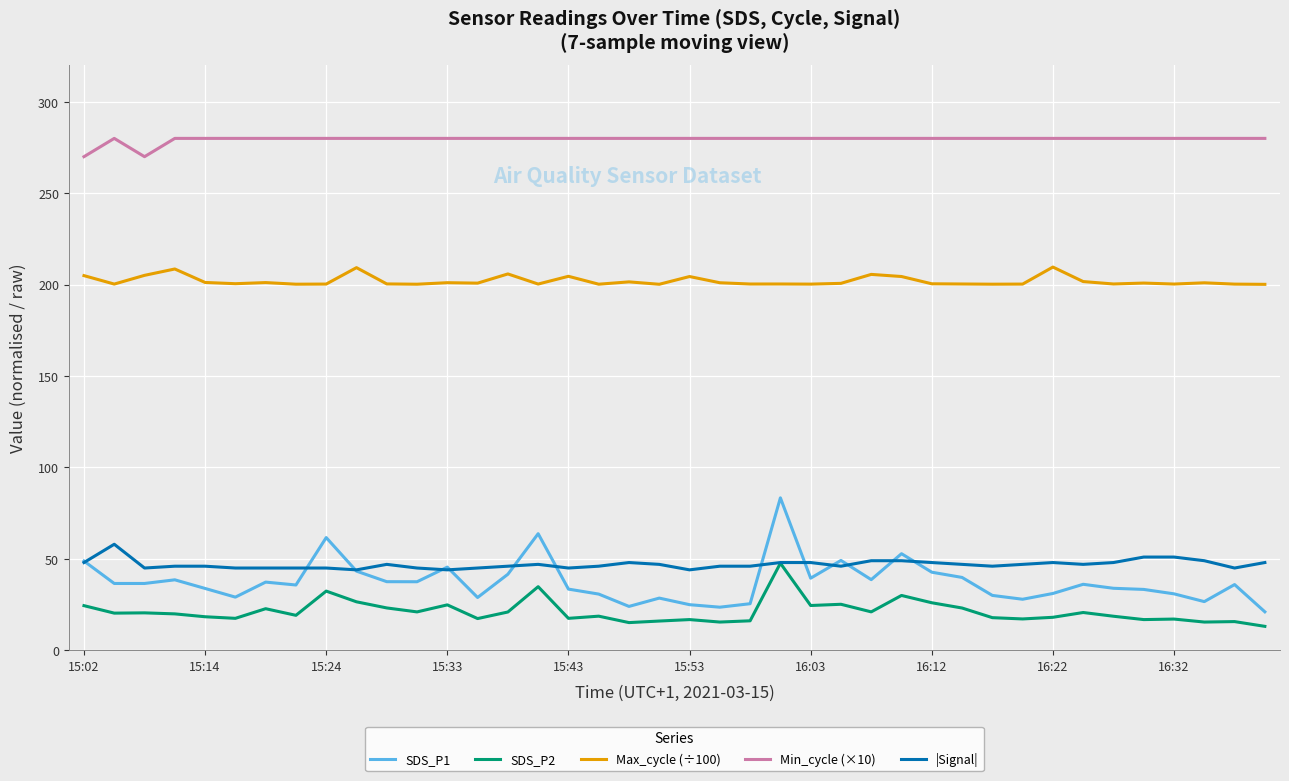

What is the smallest value displayed?

13.1